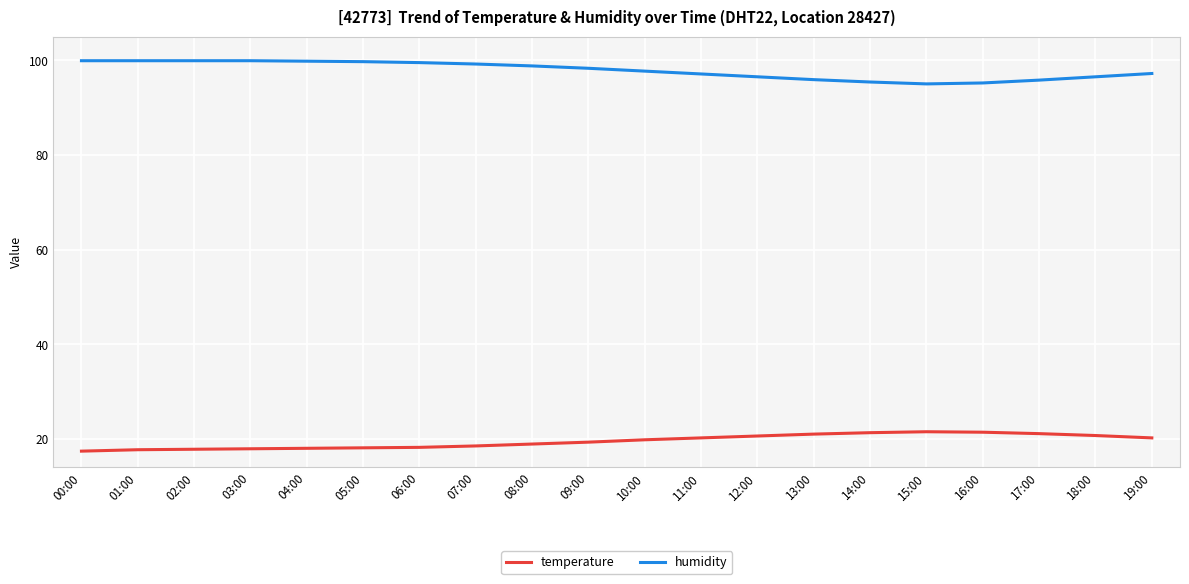

What is the sum of the humidity values at 06:00 and 12:00?

196.0